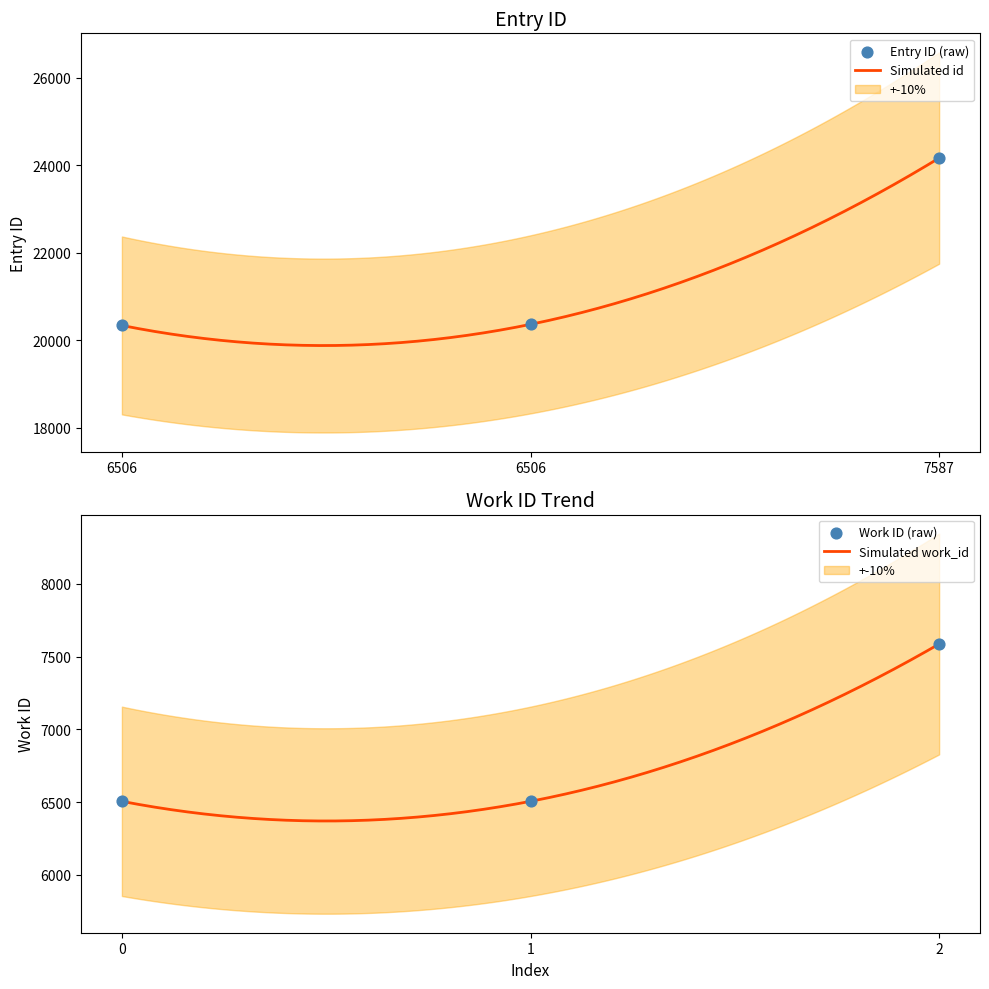

Approximately how many times larger is the value at 6506 compared to 6506?

1.0